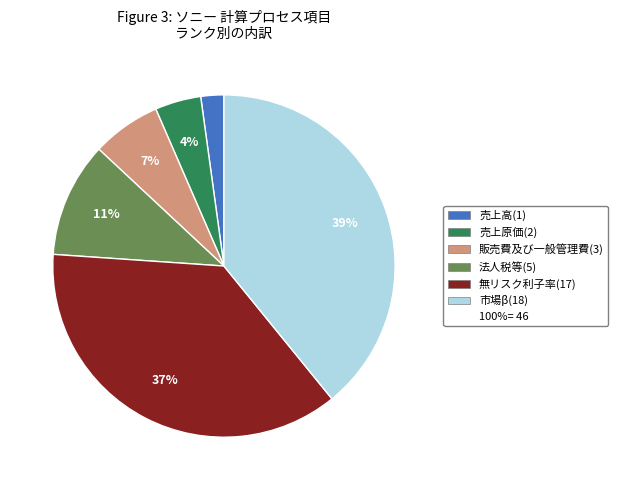

Is there any slice that represents more than half of the pie?

No